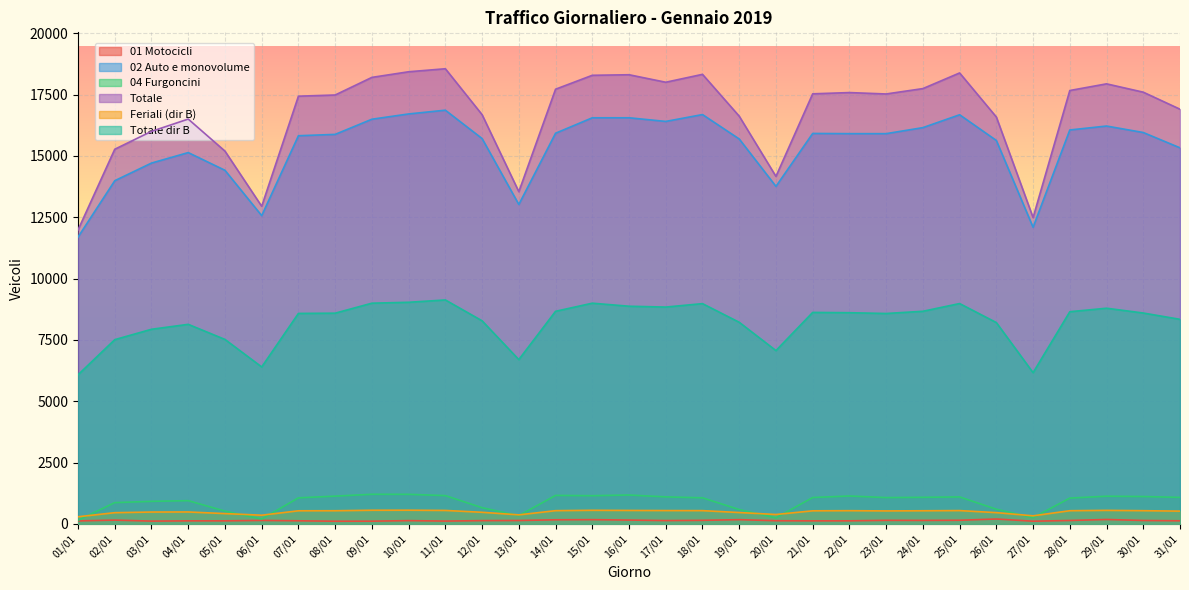

What is the difference between the second highest and second lowest values in the Totale dir B series?

2869